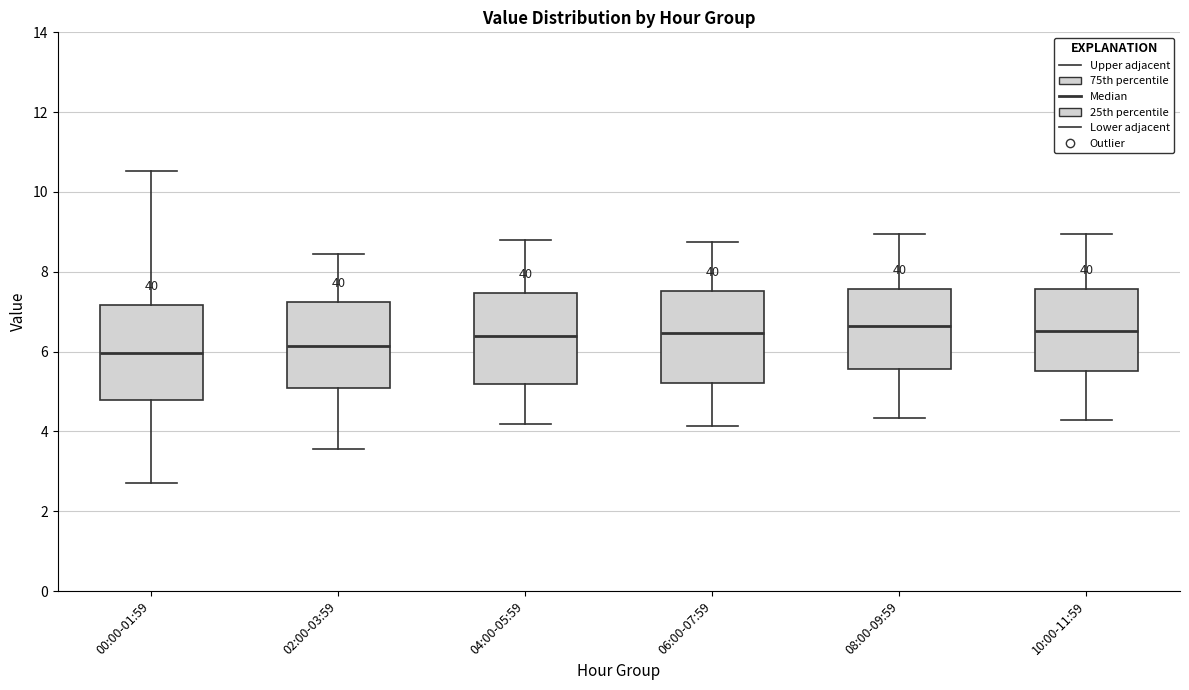

Where is the lower edge of the box for 10:00-11:59 on the y-axis? The values are not printed on the chart, so give them approximately, as read against the axis.

5.6